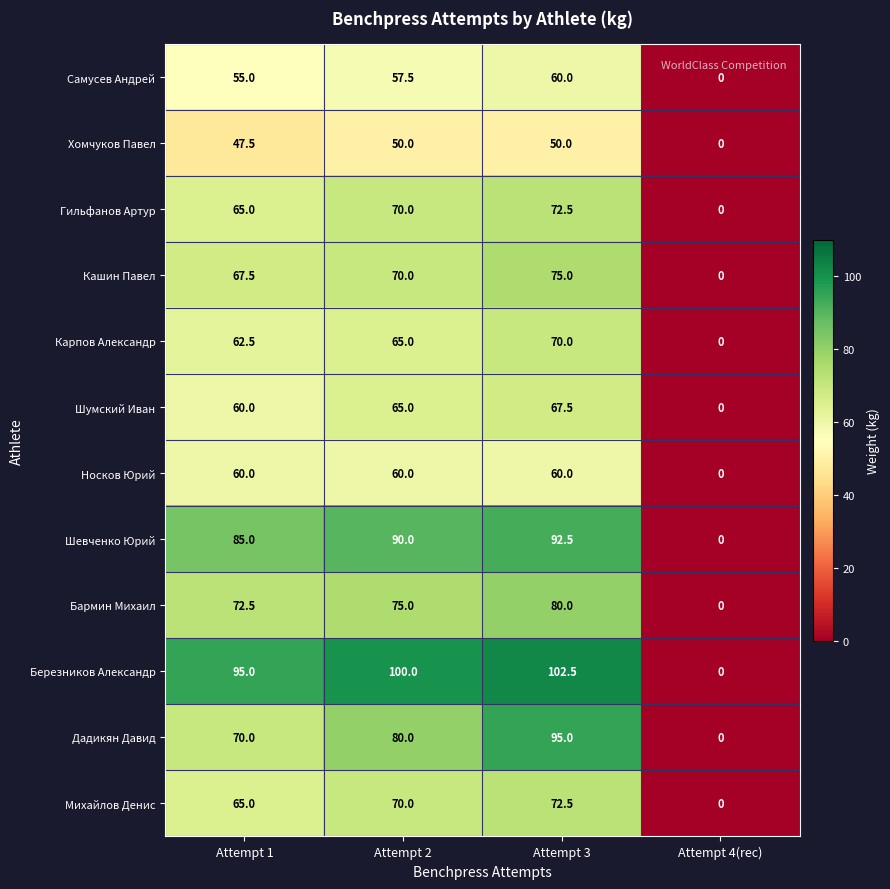

At which category is the sum across all series the highest?

Attempt 3